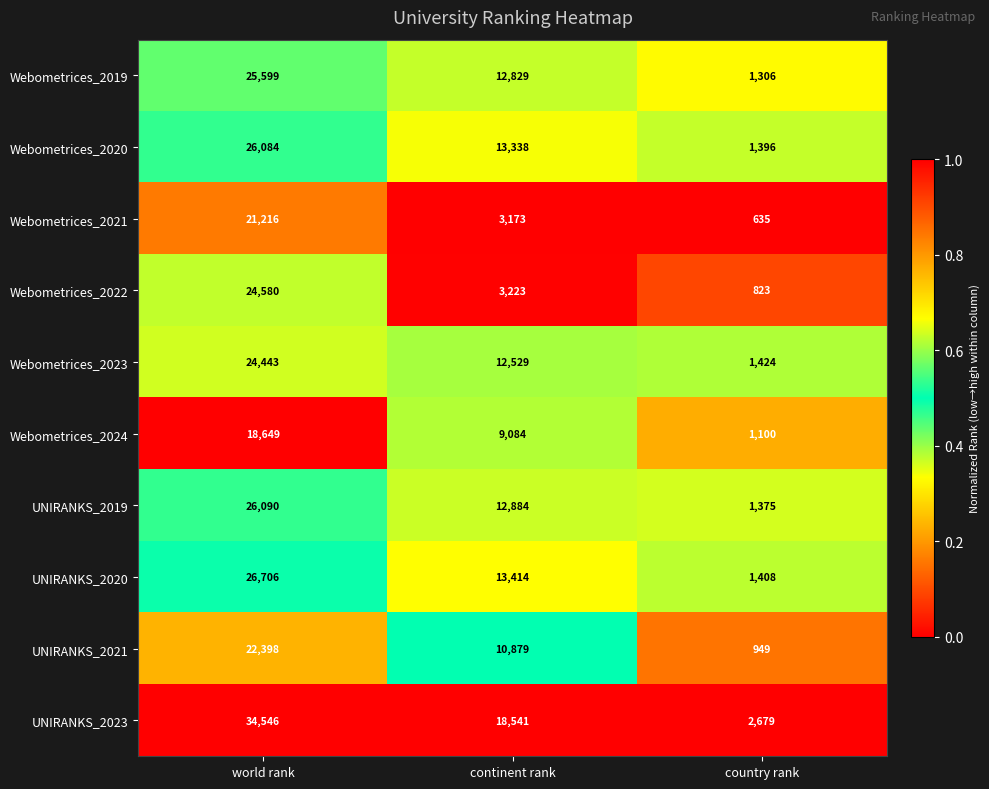

At which label does Webometrices_2021 first exceed 3173?

world rank